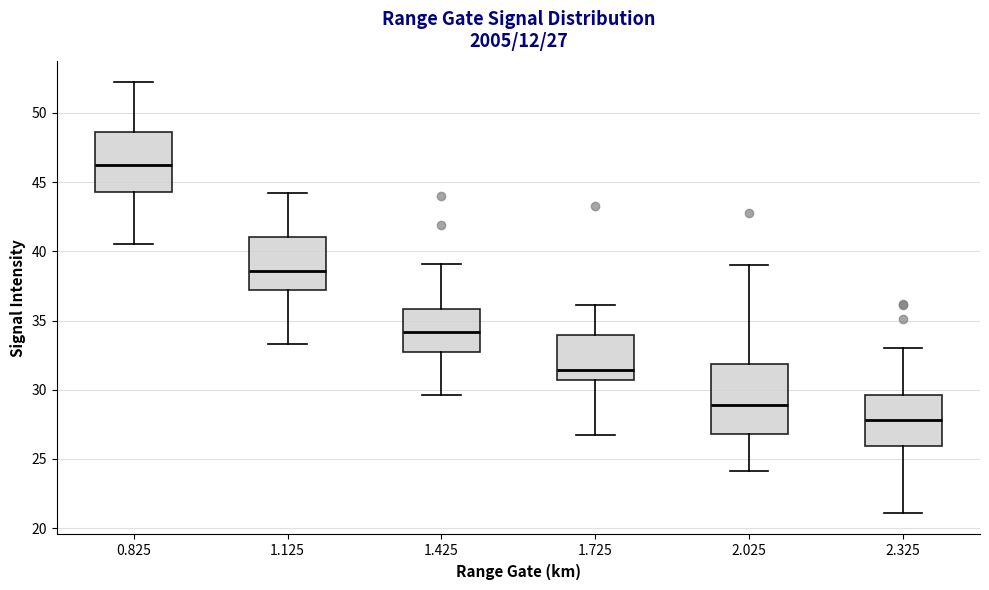

Which box has the highest median line?

0.825